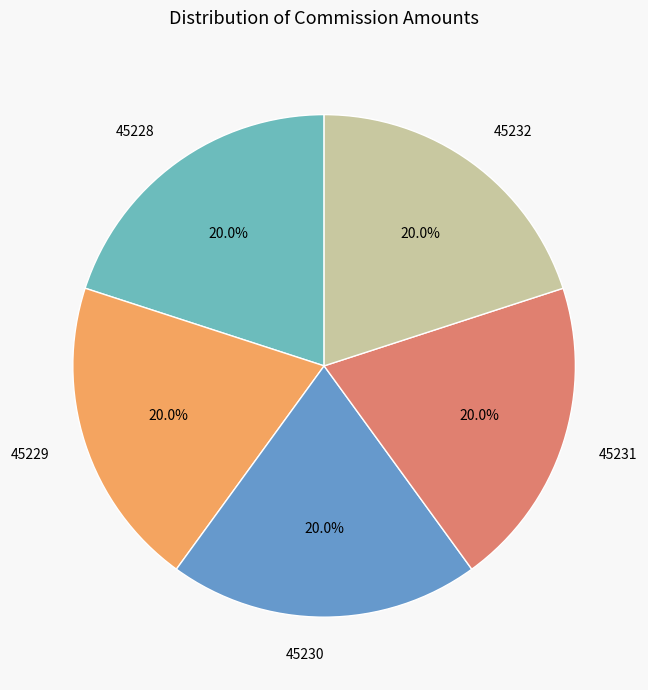

Count the number of slices in the pie.

5